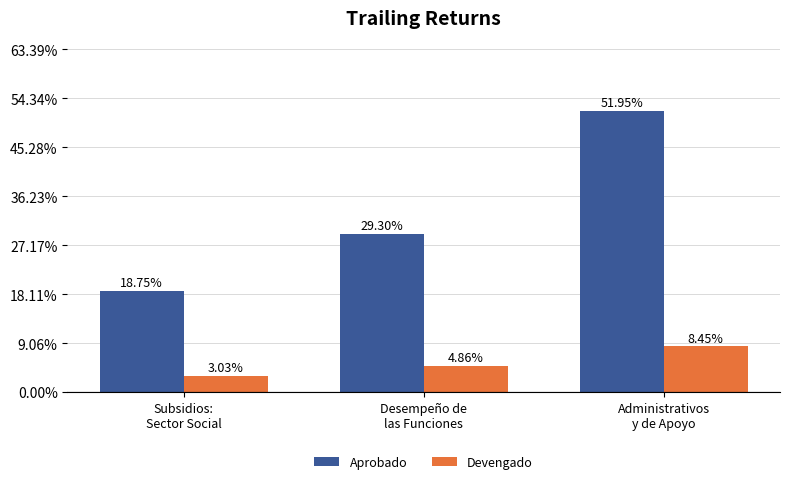

What is the difference between the Aprobado values at Administrativos
y de Apoyo and Desempeño de
las Funciones?

1250425.9